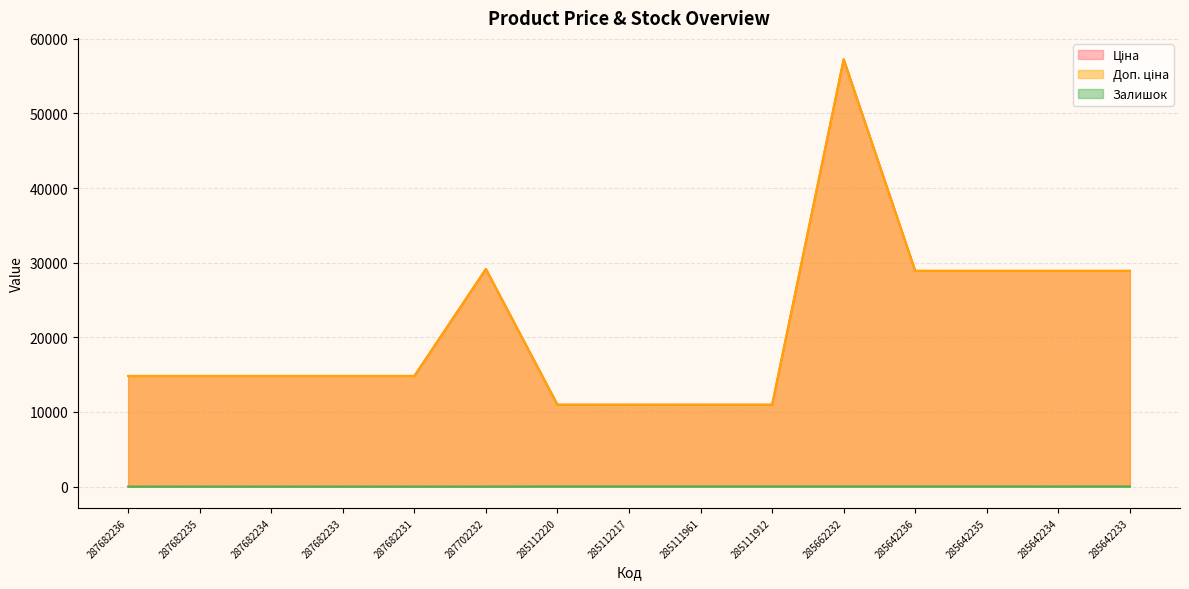

What is the label of the 11th point from the left?

285662232